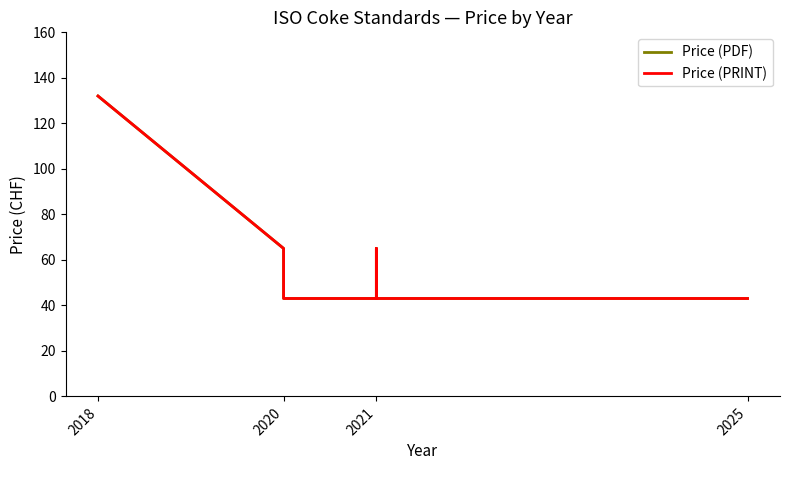

Between 2021 and 2020, which is larger?

2020